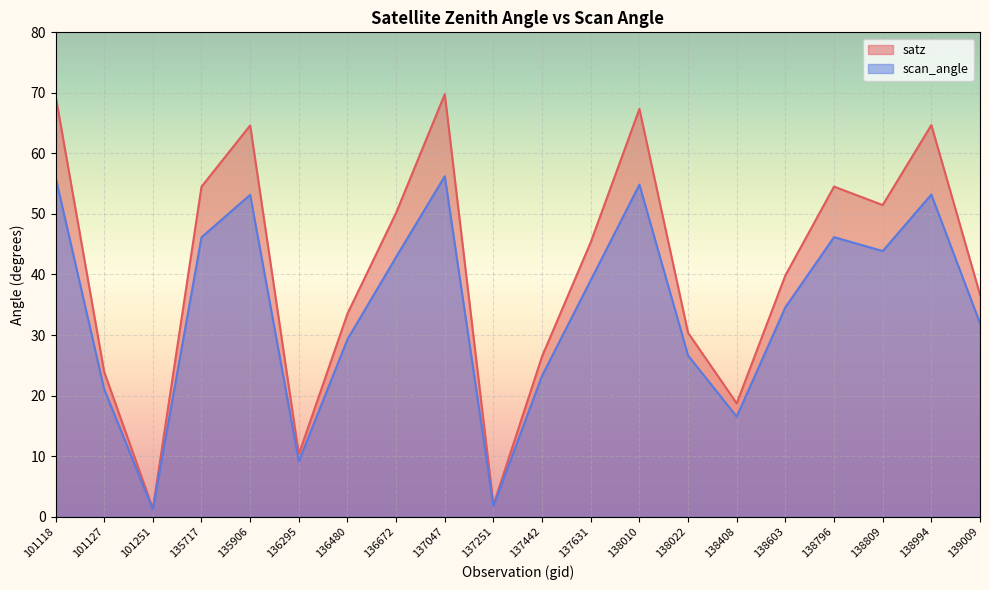

At which label is satz closest to 35?

136480